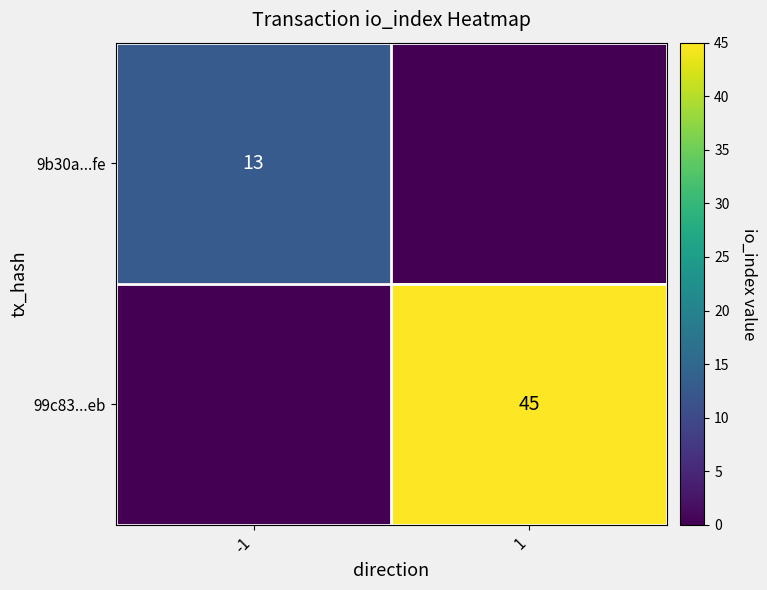

Is it true that 99c83...eb equals 45 at 1?

True